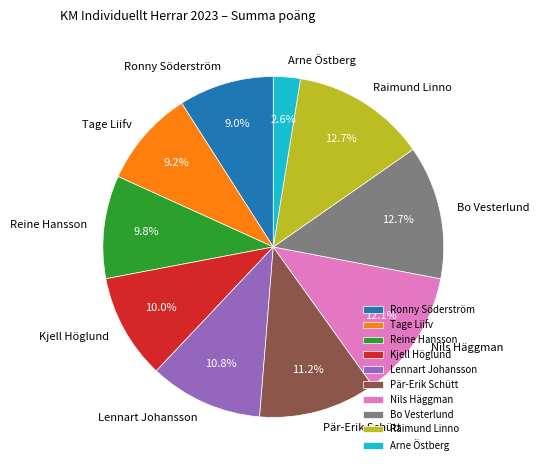

To the nearest percent, what is the average slice percentage?

10%